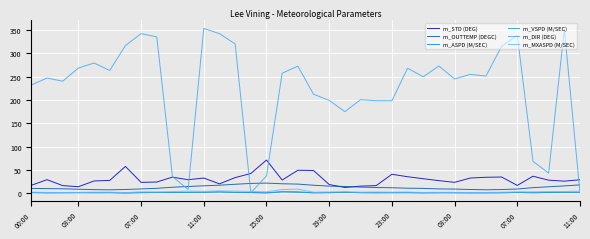

How many lines are shown in the chart?

6